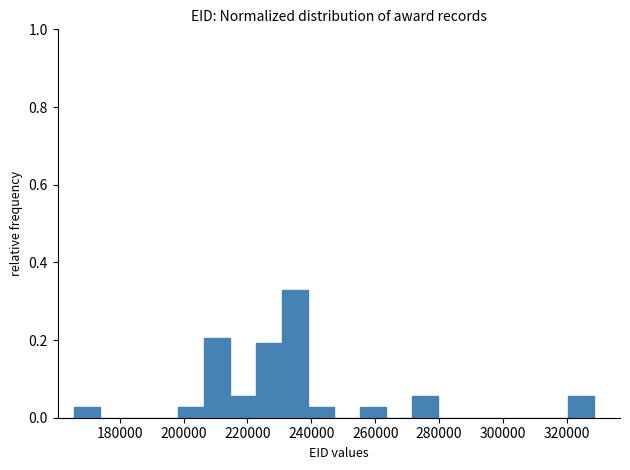

Reading left to right, list every bar in this chart as the range it spans on the x-axis followed by its height. Neither the bar edges nor the heights are printed on the chart, so give them approximately, as read against the axes.

166000 to 174000: 0.02
174000 to 182000: 0
182000 to 190000: 0
190000 to 198000: 0
198000 to 206000: 0.02
206000 to 214000: 0.20
214000 to 222000: 0.06
222000 to 230000: 0.20
230000 to 238000: 0.32
238000 to 248000: 0.02
248000 to 256000: 0
256000 to 264000: 0.02
264000 to 272000: 0
272000 to 280000: 0.06
280000 to 288000: 0
288000 to 296000: 0
296000 to 304000: 0
304000 to 312000: 0
312000 to 320000: 0
320000 to 328000: 0.06